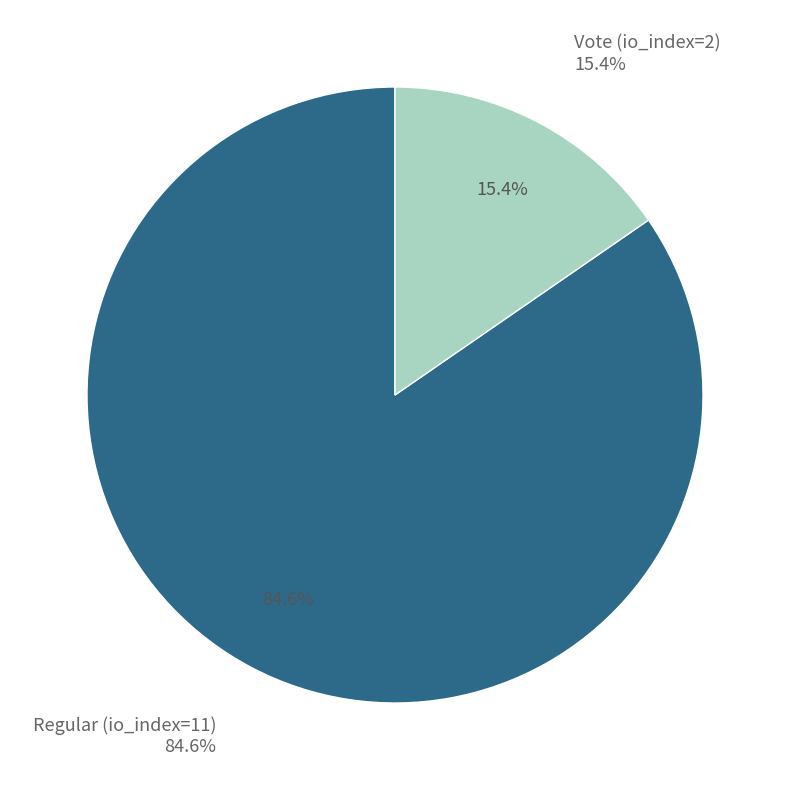

What is the ratio of the value at Regular (io_index=11) to the value at Vote (io_index=2)?

5.5